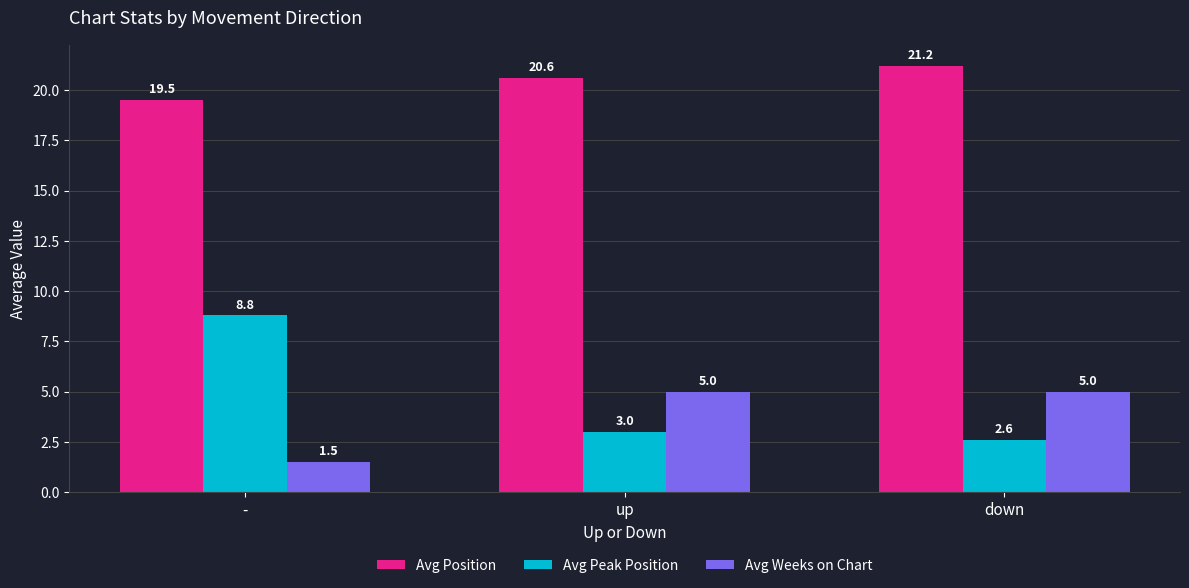

The value of Avg Weeks on Chart at up is 8.0. True or false?

False